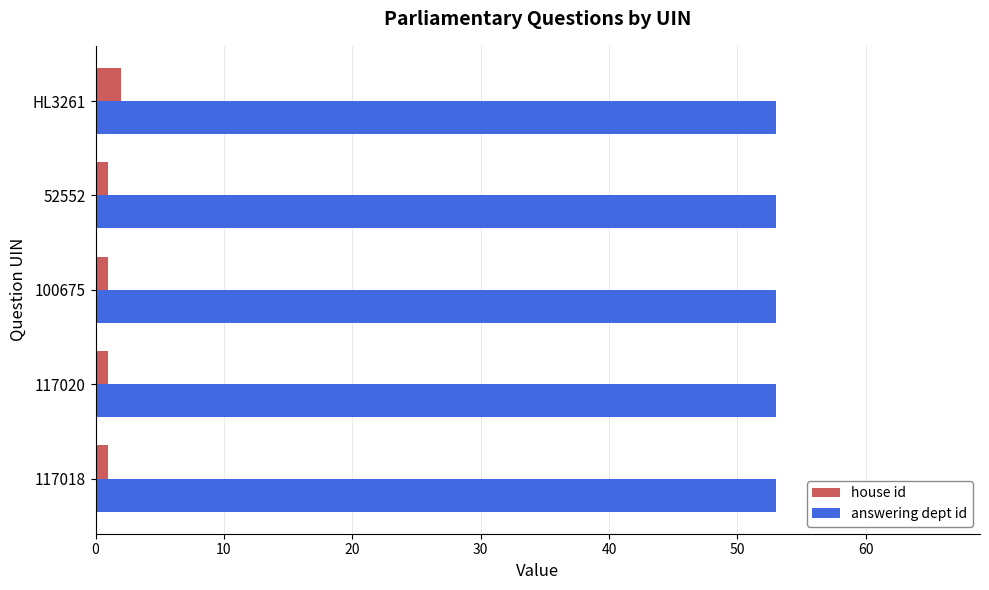

The value of answering dept id at 100675 is 53. True or false?

True